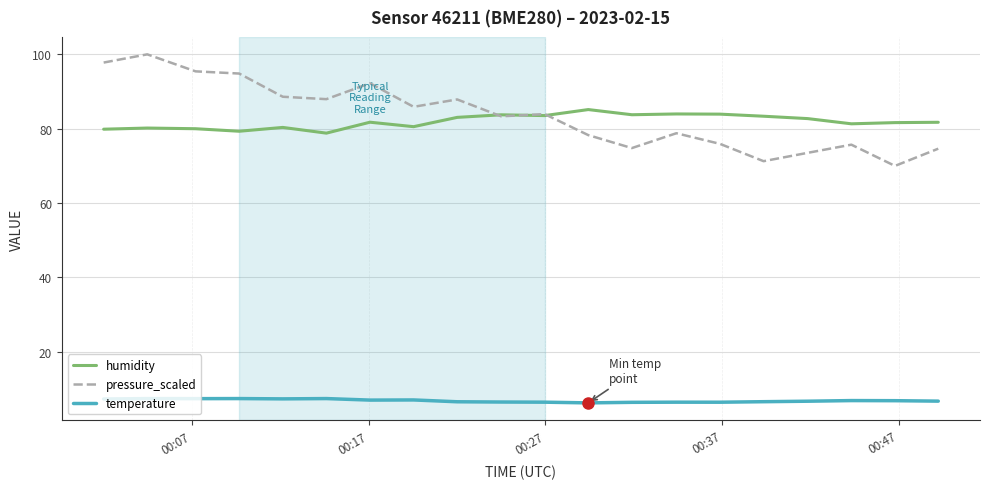

List the series in order of their peak value, lowest first.

temperature, humidity, pressure_scaled